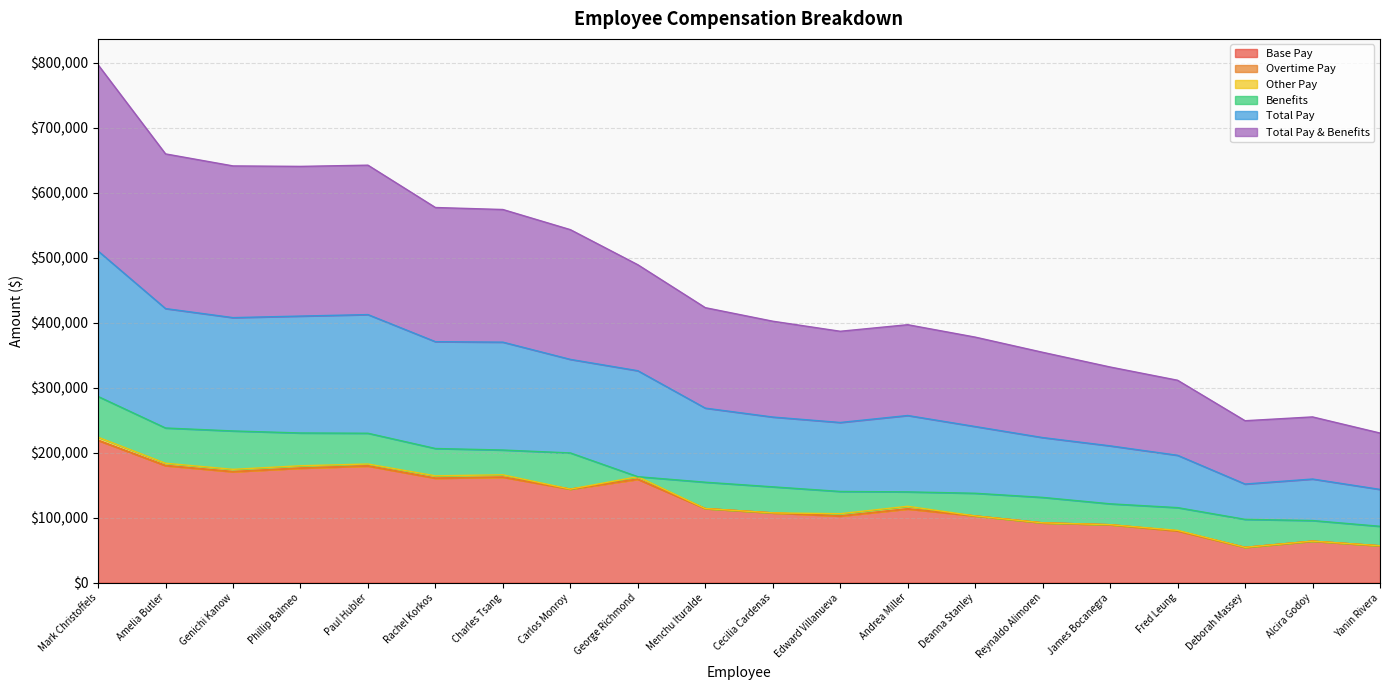

At which category is the sum across all series the highest?

Mark Christoffels